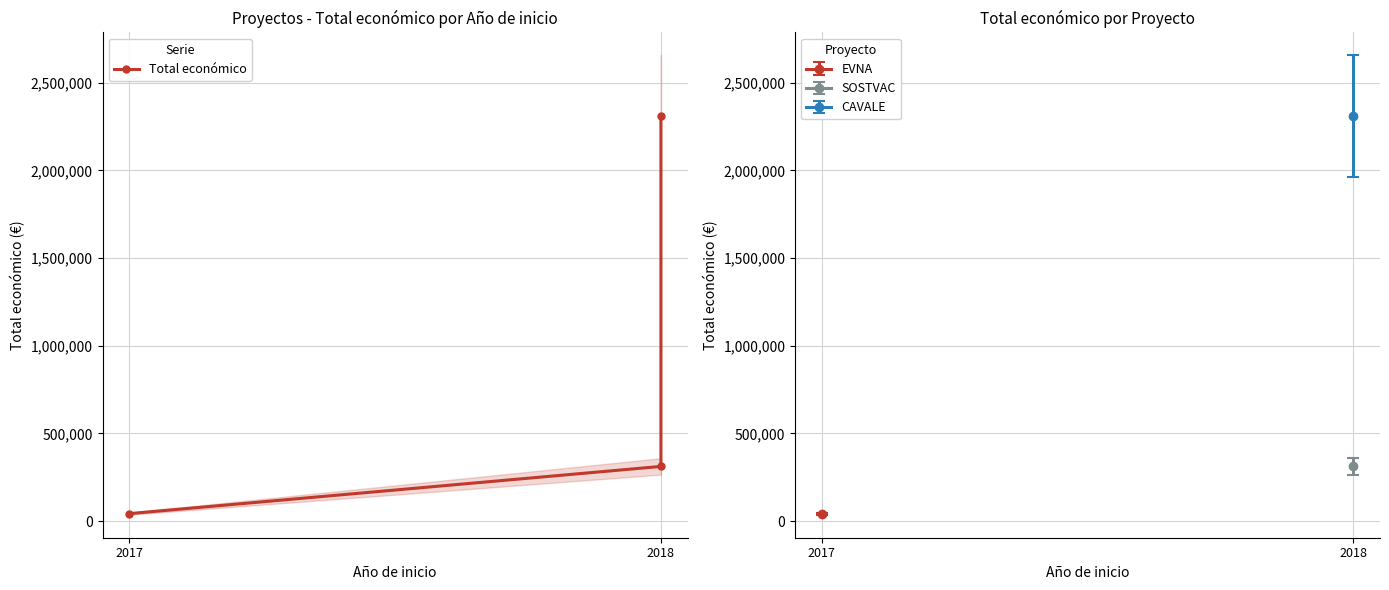

What is the approximate value at 2018, to the nearest 100?

311600